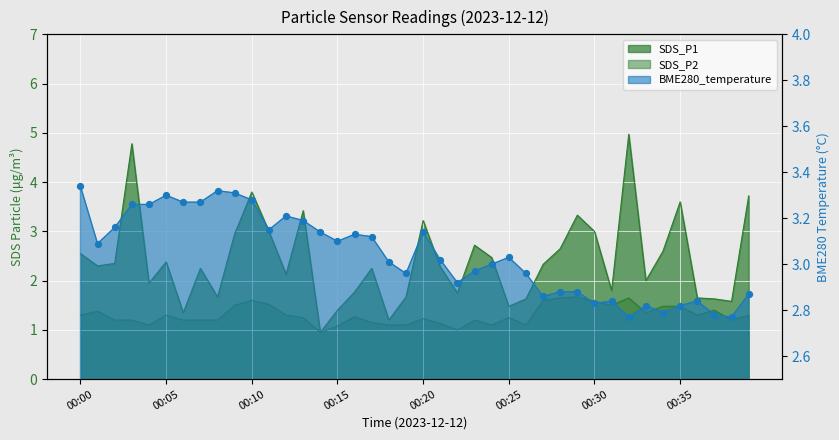

What are all the series names shown in the legend?

SDS_P1, SDS_P2, BME280_temperature